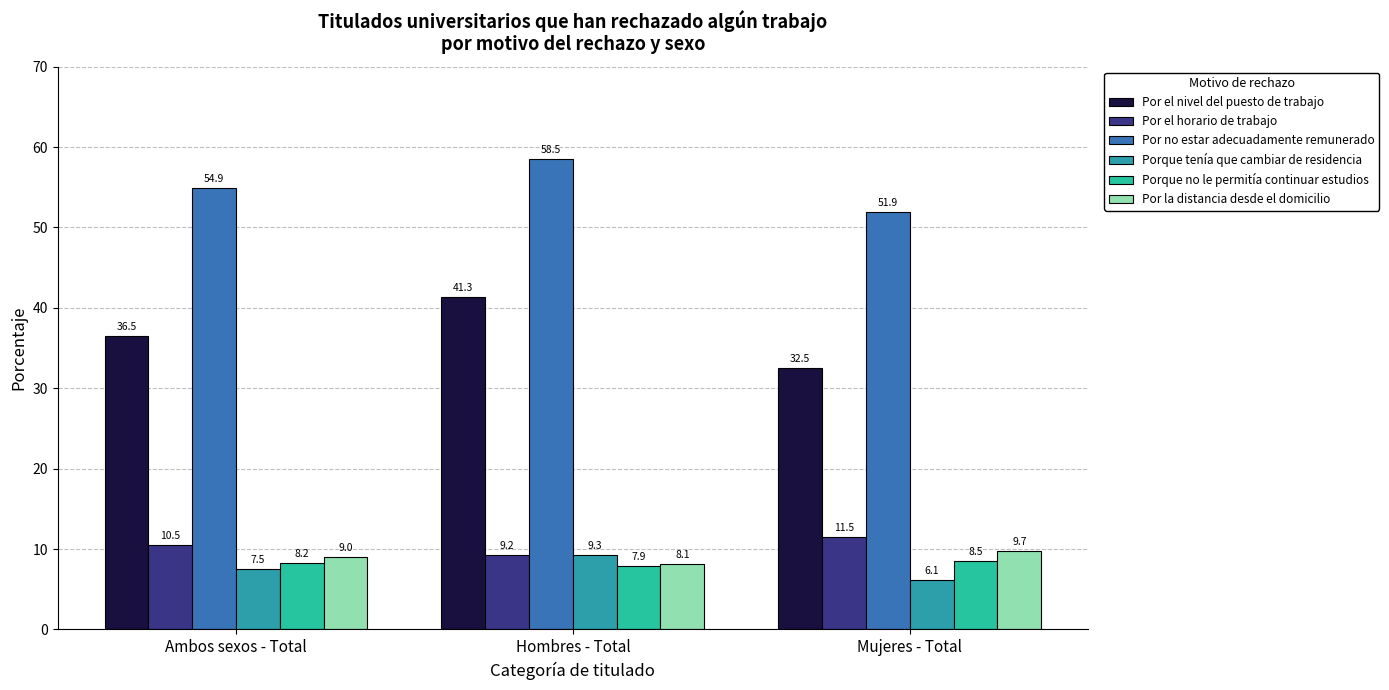

Which category has the highest value in the Por el horario de trabajo series?

Mujeres - Total